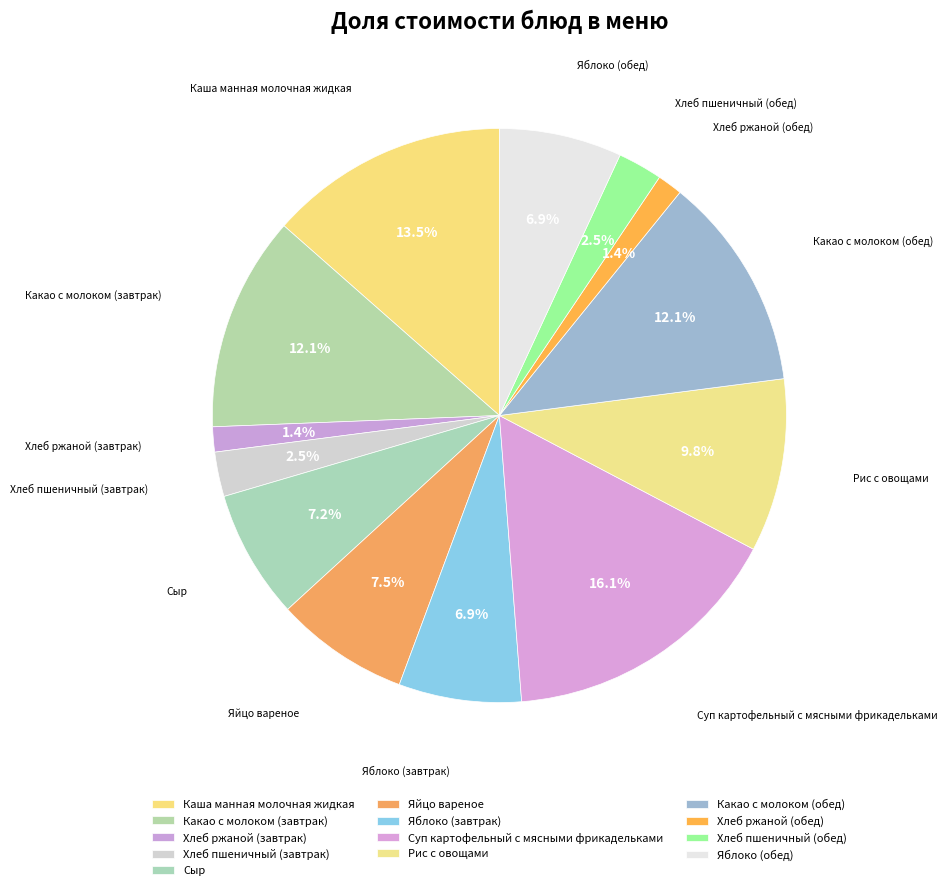

How many slices are in this pie chart?

13